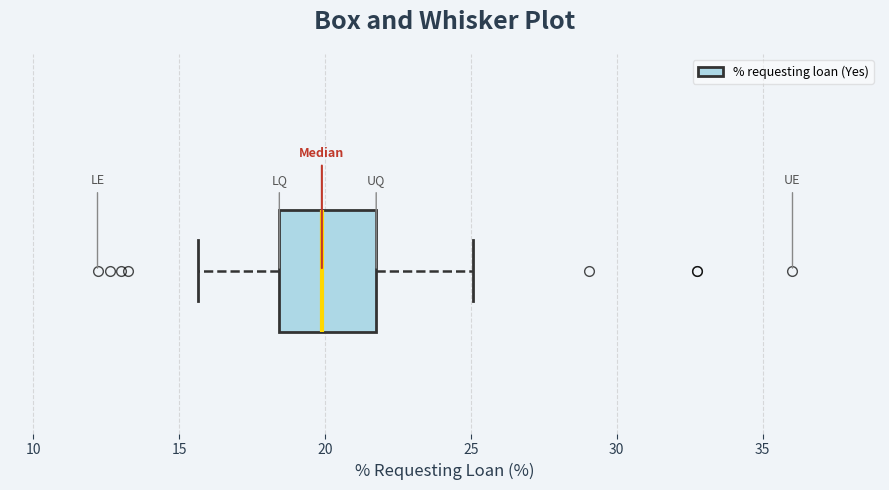

Where is the right edge of the box on the x-axis? The values are not printed on the chart, so give them approximately, as read against the axis.

22.0